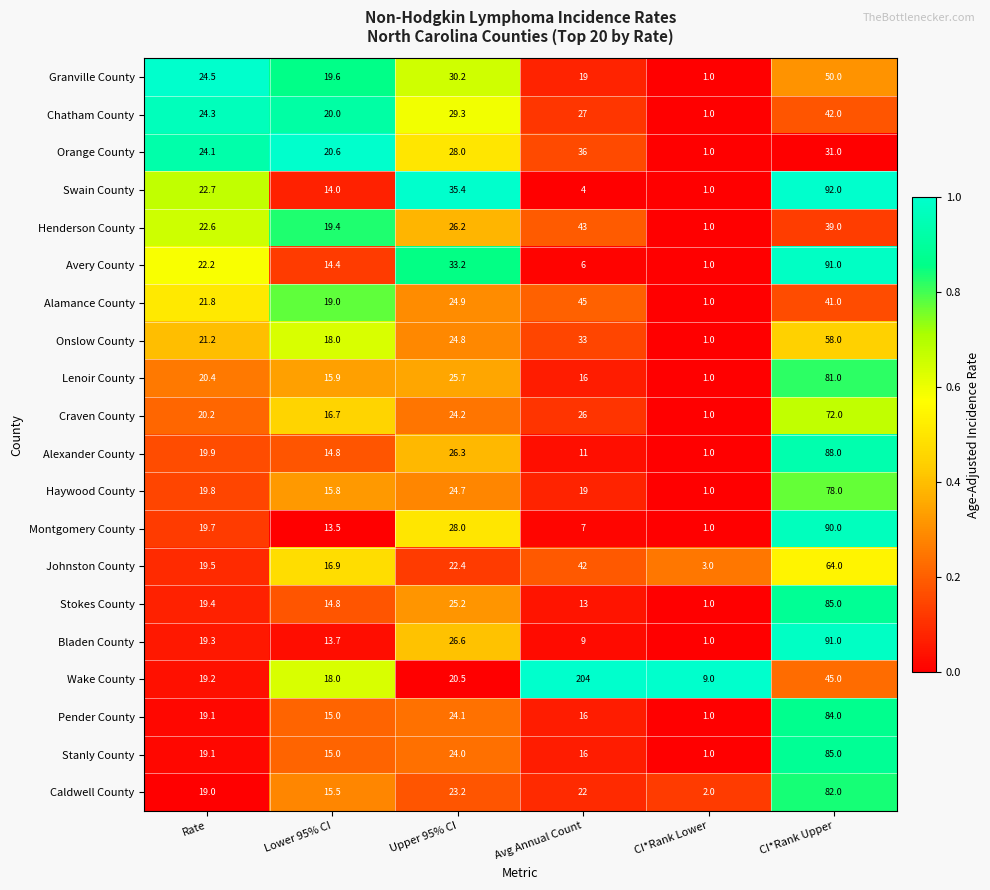

How many data points in Lenoir County are above 20?

3